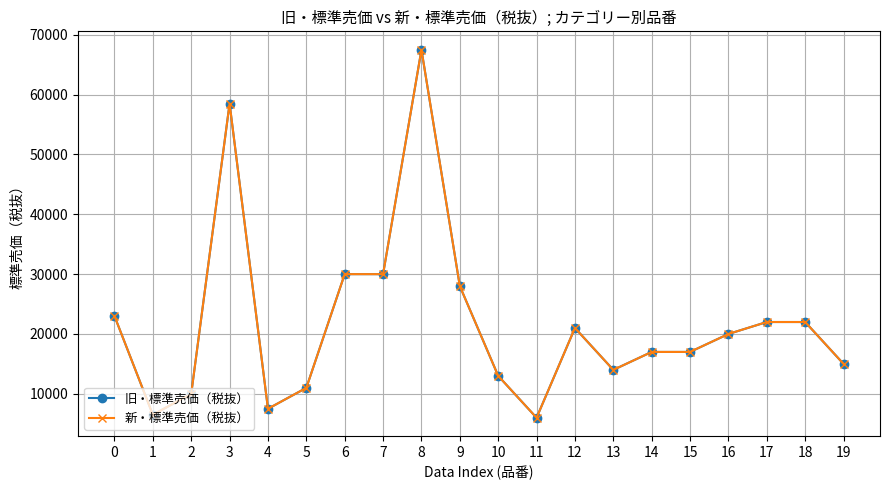

Rank the categories by 旧・標準売価（税抜） value from lowest to highest.

11, 1, 4, 2, 5, 10, 13, 19, 14, 15, 16, 12, 17, 18, 0, 9, 6, 7, 3, 8